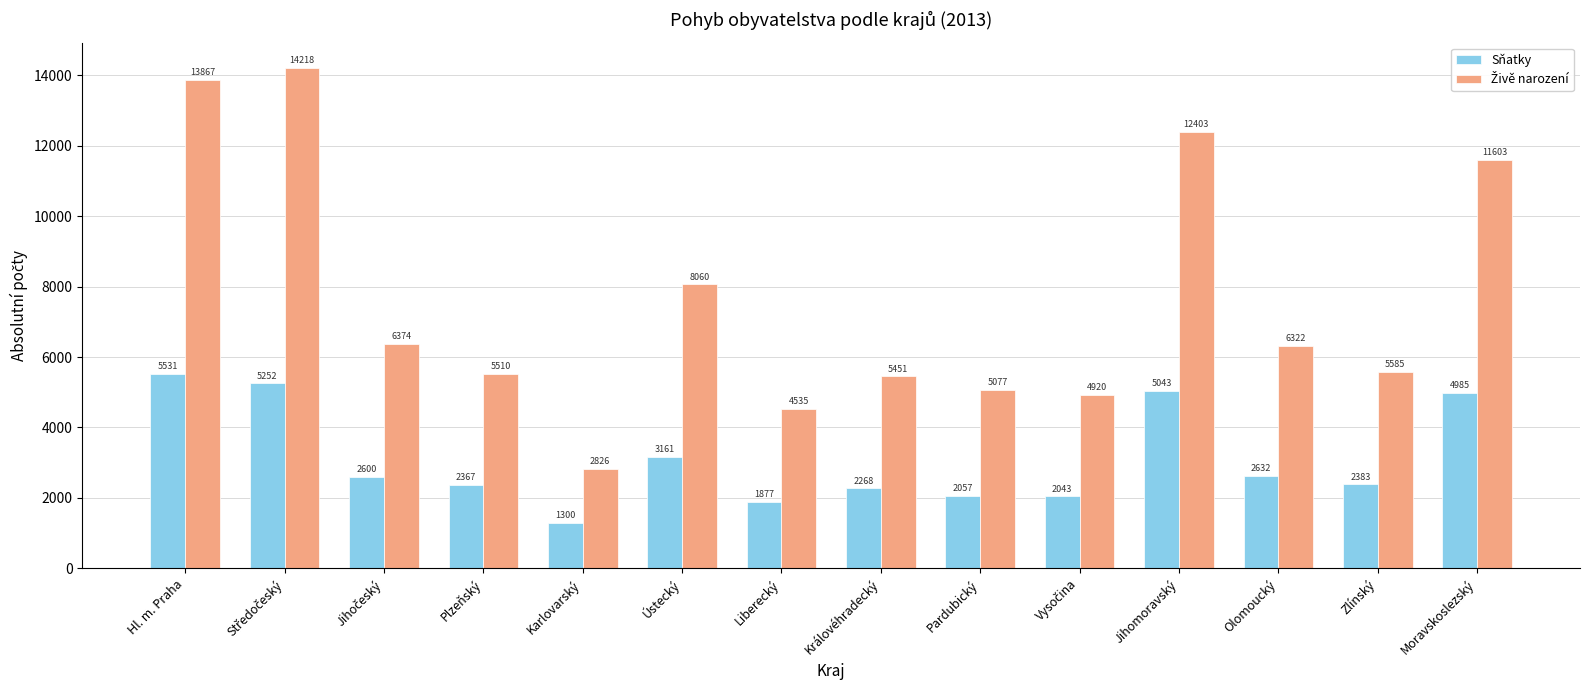

Is it true that Sňatky equals 3122 at Liberecký?

False